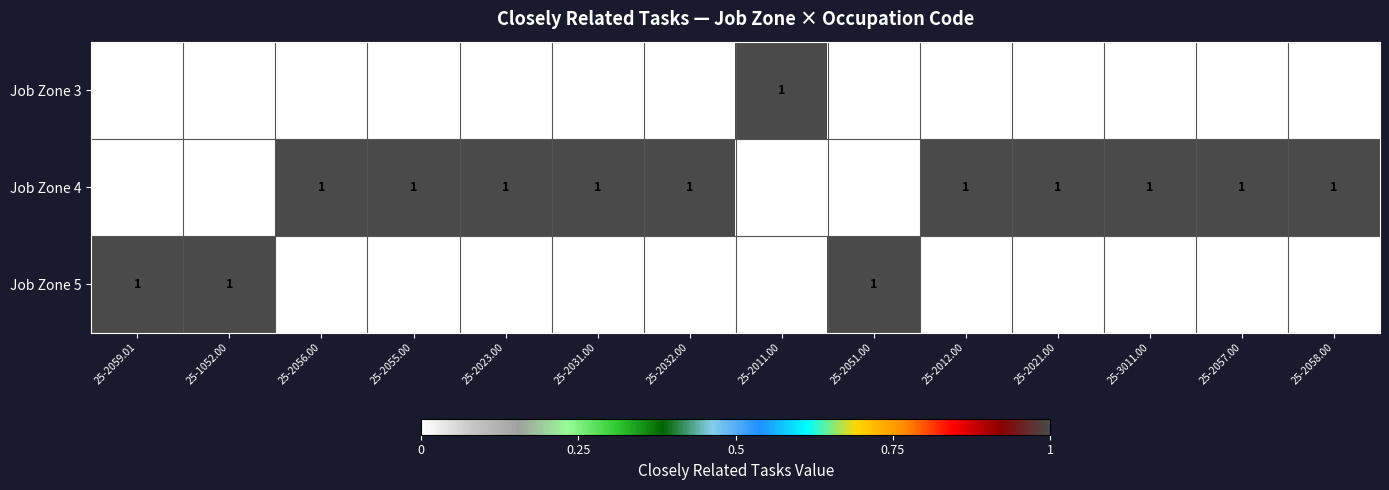

What is the sum of all Job Zone 5 values?

3